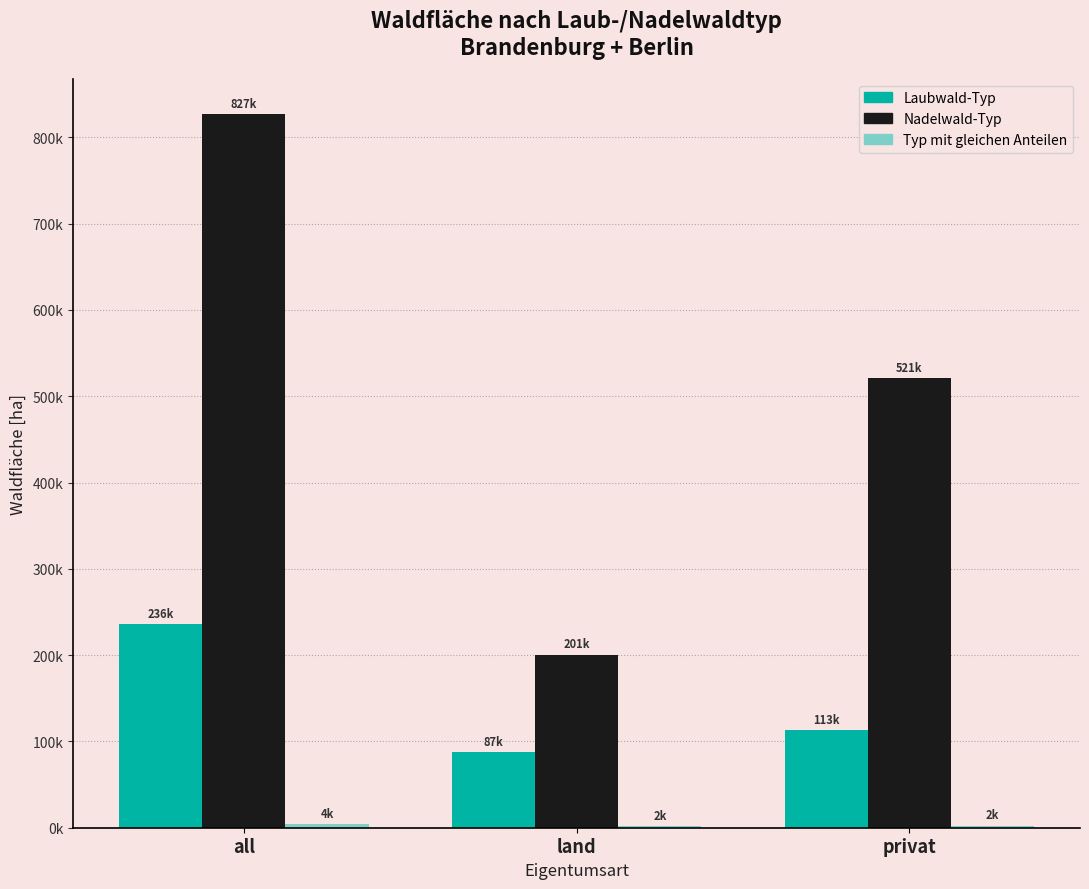

Which series has the largest total across all categories?

Nadelwald-Typ